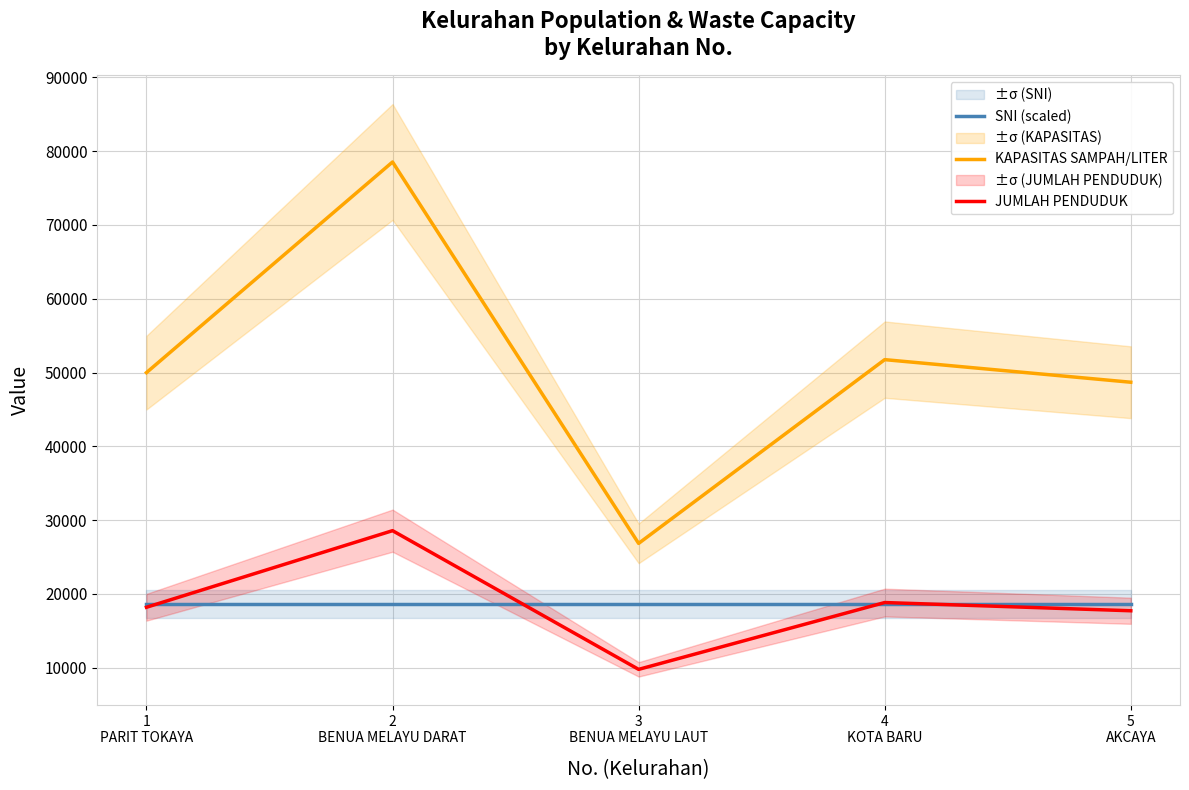

True or false: SNI (scaled) and KAPASITAS SAMPAH/LITER intersect in this chart.

False